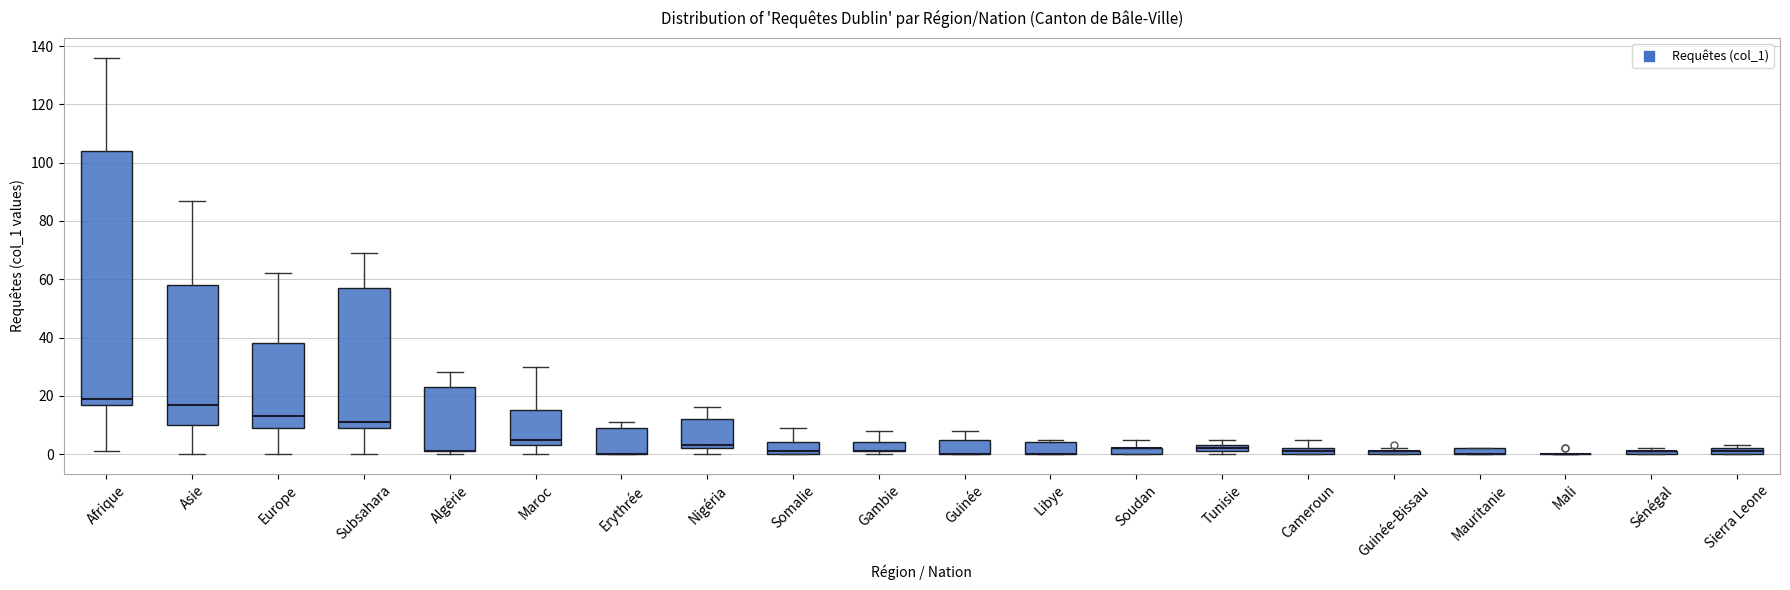

Comparing the boxes themselves (not the whiskers), which one is the tallest?

Afrique